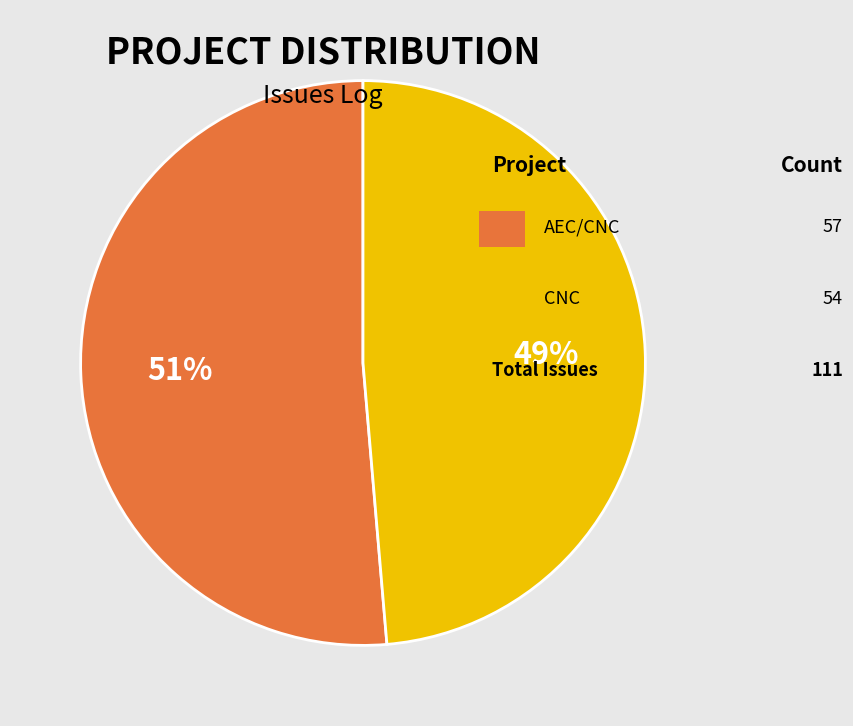

Does any single category account for the majority?

Yes